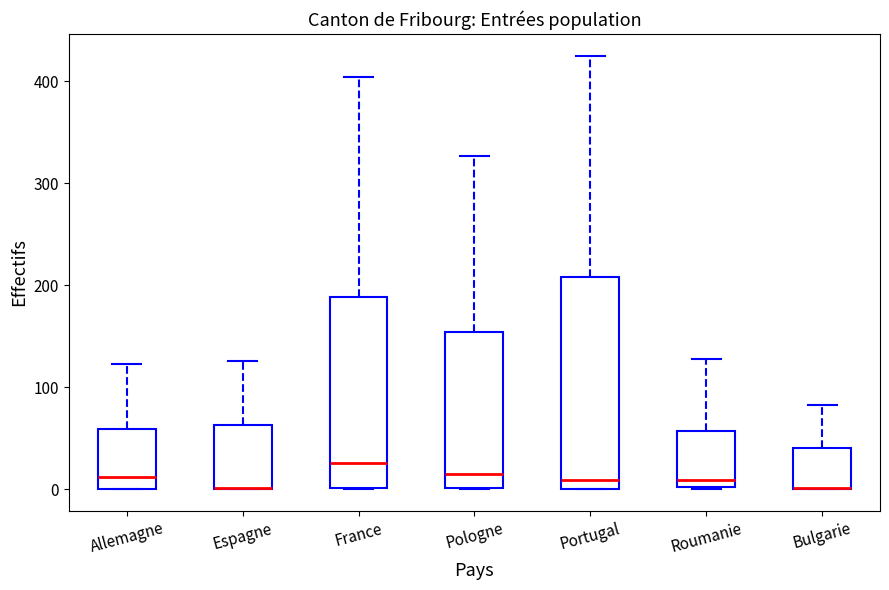

Reading left to right, read every box against the y-axis: the position of its median line, the range the box covers, and the ends of its whiskers. The values are not printed on the chart, so give them approximately, as read against the axis.

Allemagne: median 10, box 0 to 60, whiskers 0 to 120
Espagne: median 0 (drawn on the box's lower edge), box 0 to 60, whiskers 0 to 130
France: median 30, box 0 to 190, whiskers 0 to 400
Pologne: median 20, box 0 to 150, whiskers 0 to 330
Portugal: median 10, box 0 to 210, whiskers 0 to 430
Roumanie: median 10, box 0 to 60, whiskers 0 to 130
Bulgarie: median 0 (drawn on the box's lower edge), box 0 to 40, whiskers 0 to 80